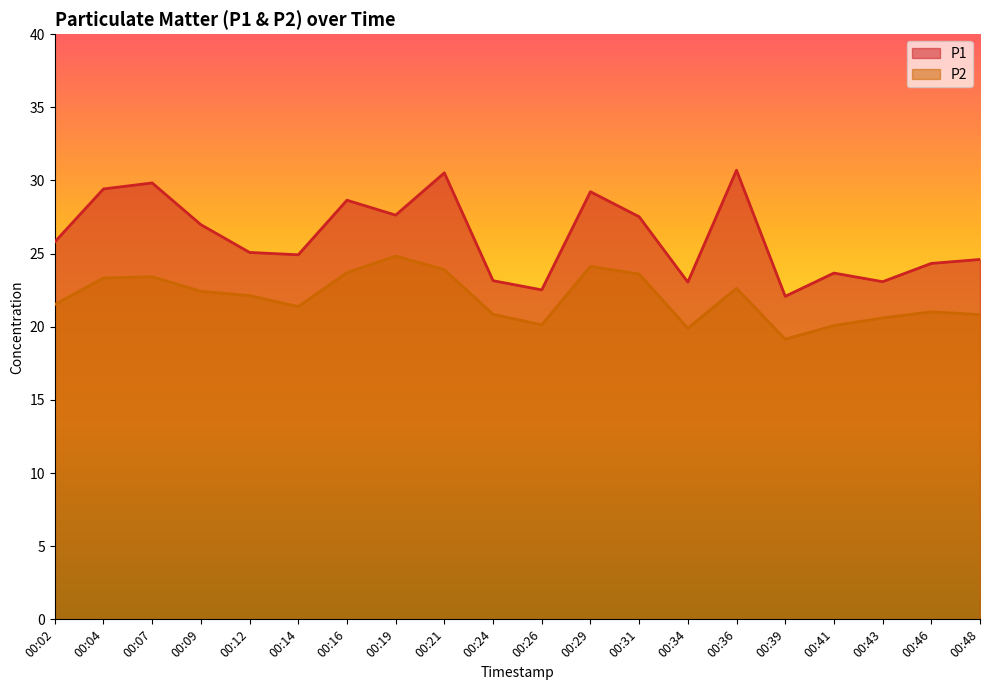

Reading right to left, transcribe all the data shown in this chart.

P1: 00:48=24.6	00:46=24.3	00:43=23.1	00:41=23.7	00:39=22.1	00:36=30.7	00:34=23.1	00:31=27.5	00:29=29.2	00:26=22.5	00:24=23.1	00:21=30.5	00:19=27.6	00:16=28.6	00:14=24.9	00:12=25.1	00:09=27.0	00:07=29.8	00:04=29.4	00:02=25.8
P2: 00:48=20.8	00:46=21.0	00:43=20.6	00:41=20.1	00:39=19.1	00:36=22.6	00:34=19.9	00:31=23.6	00:29=24.1	00:26=20.1	00:24=20.9	00:21=23.9	00:19=24.8	00:16=23.7	00:14=21.4	00:12=22.1	00:09=22.4	00:07=23.4	00:04=23.3	00:02=21.5